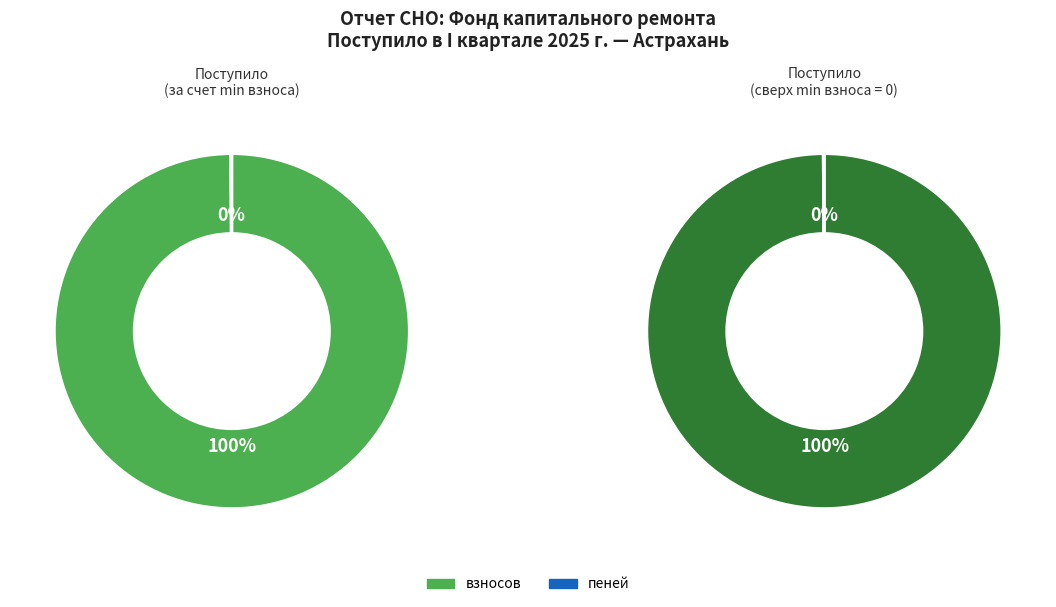

The иных средств slice represents 0% of the pie. True or false?

True